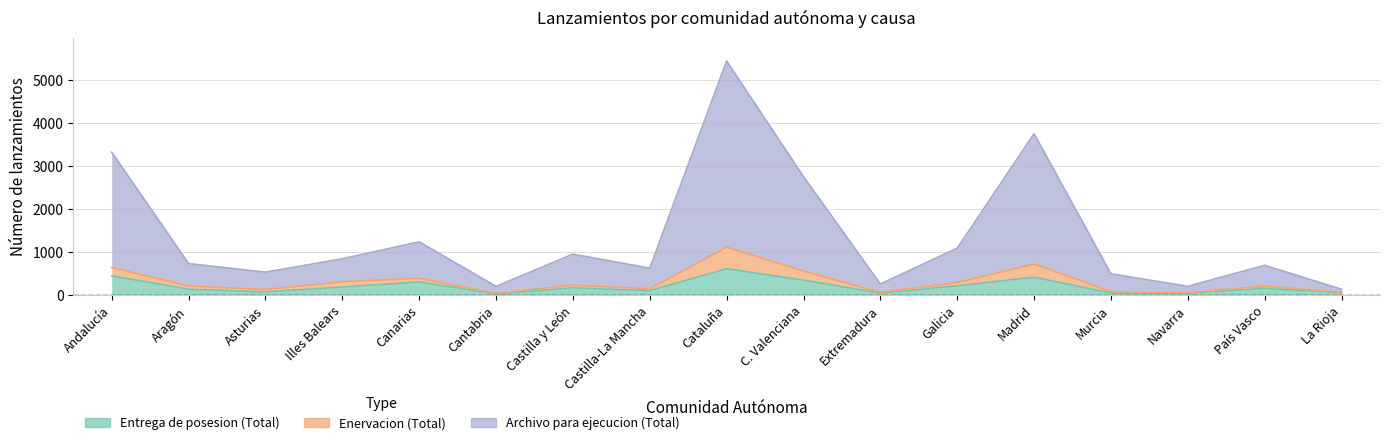

Does the chart have visible grid lines?

Yes